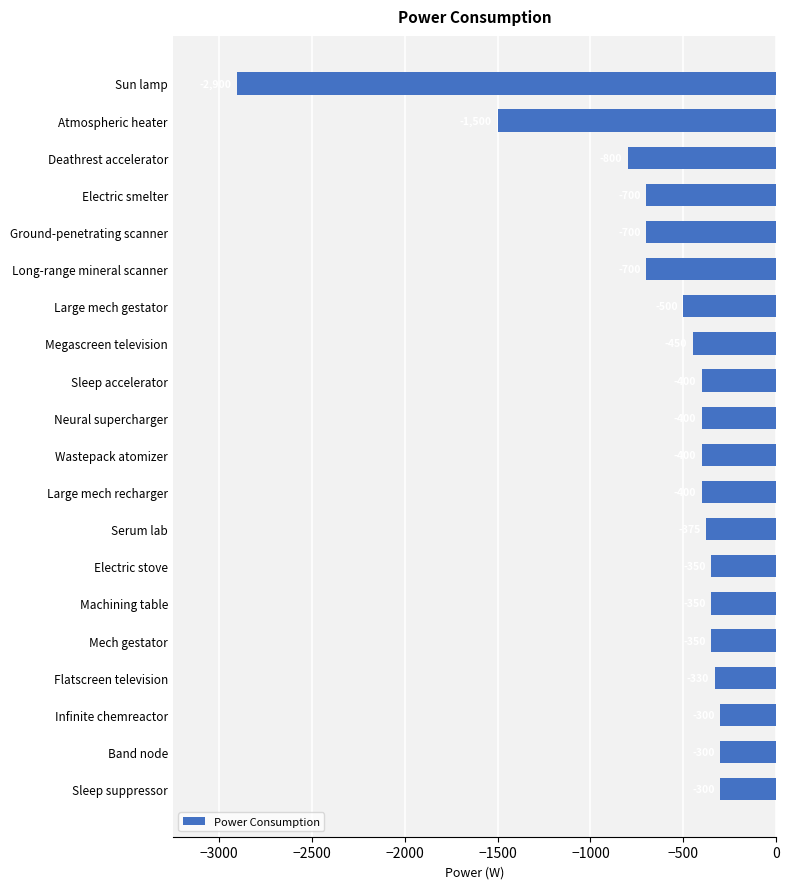

How many values are below -400?

8